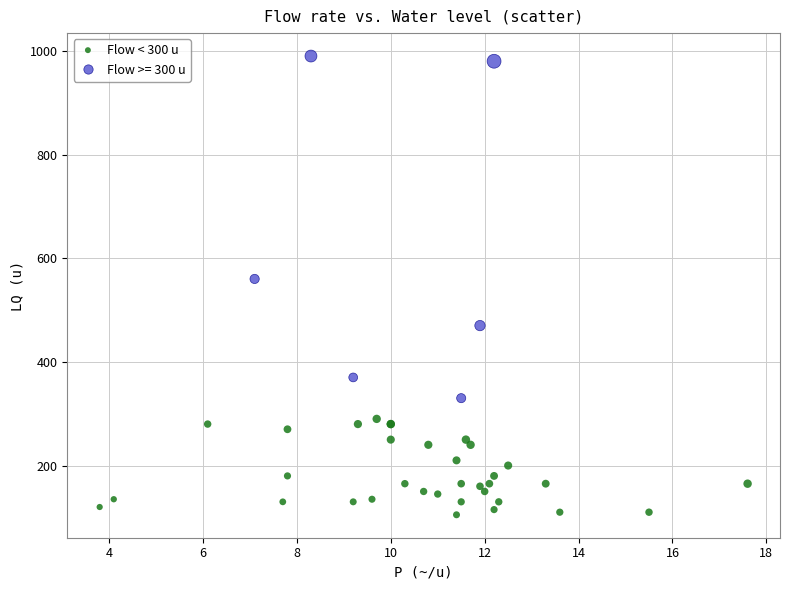

Which series has the largest Y range (max minus min)?

Flow >= 300 u